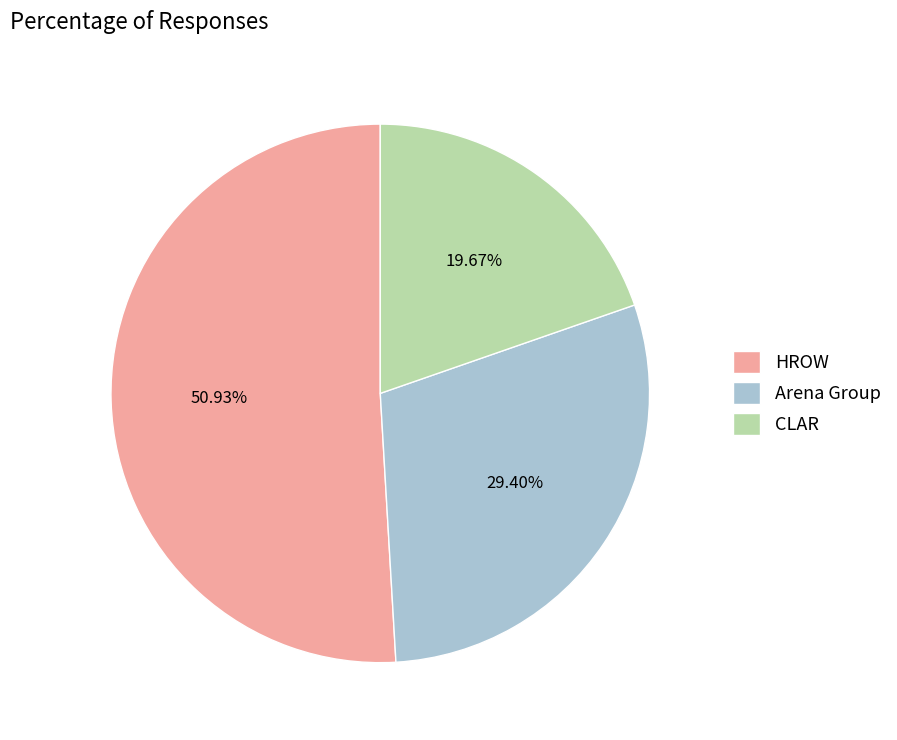

Rank the categories by value from highest to lowest.

HROW, Arena Group, CLAR